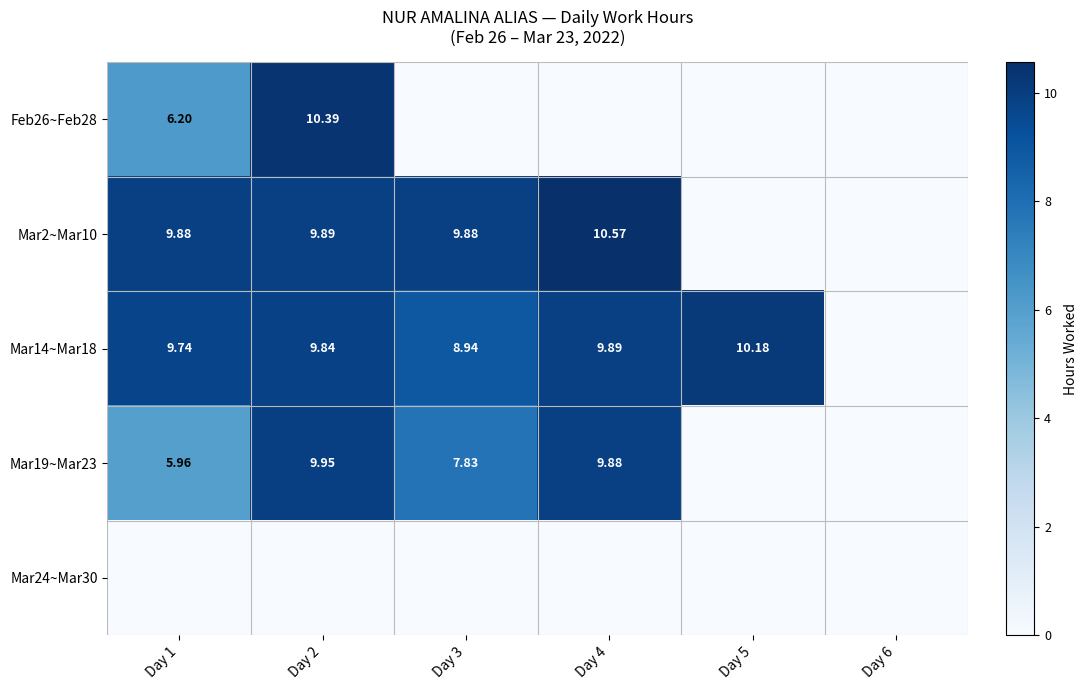

Is the value of Mar14~Mar18 at Day 5 greater than the value of Feb26~Feb28 at Day 1?

Yes